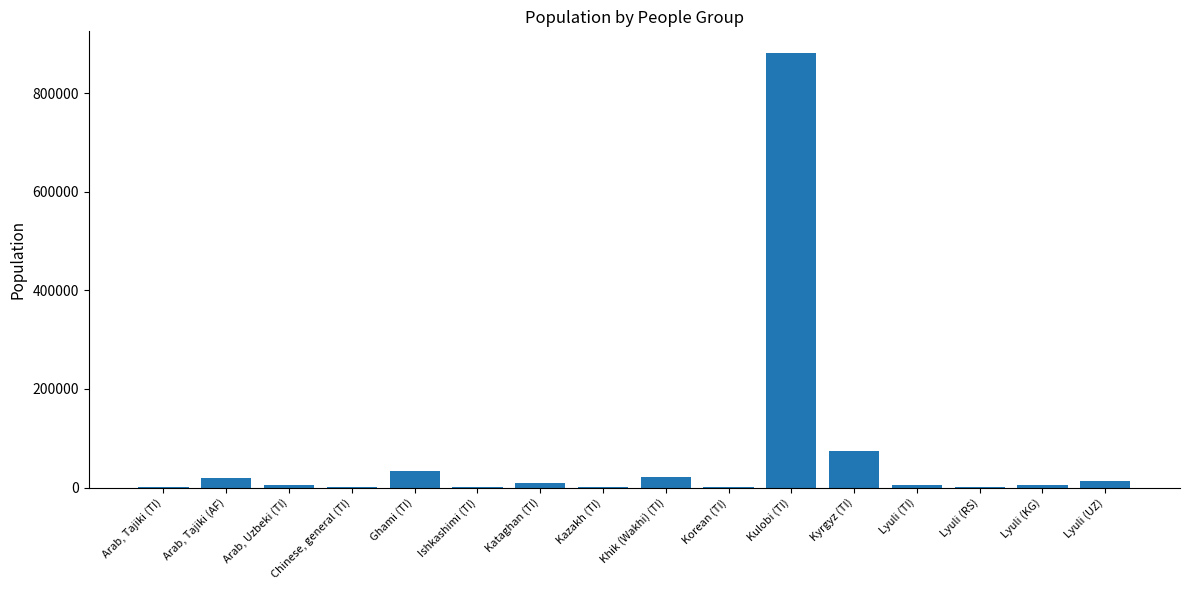

How many distinct data groups are displayed?

1